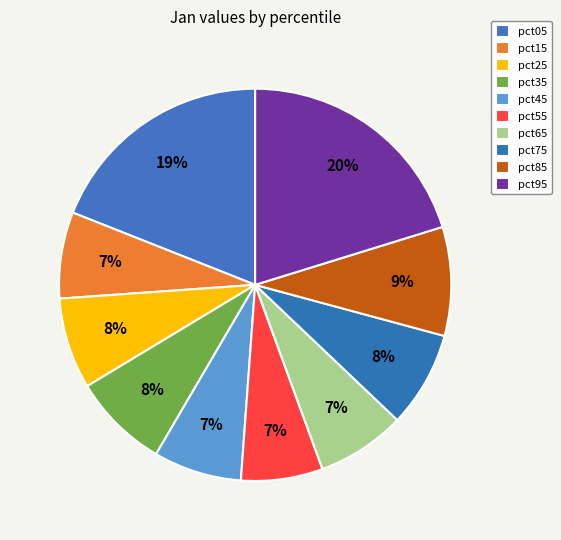

Is there any slice that represents more than half of the pie?

No